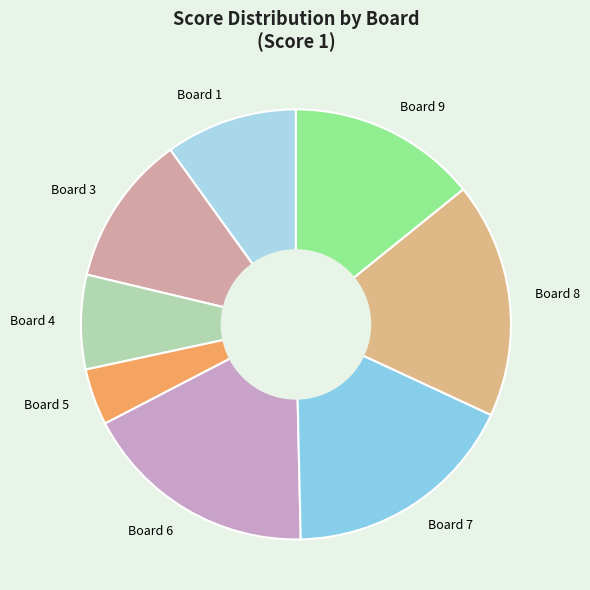

Count the number of slices in the pie.

8